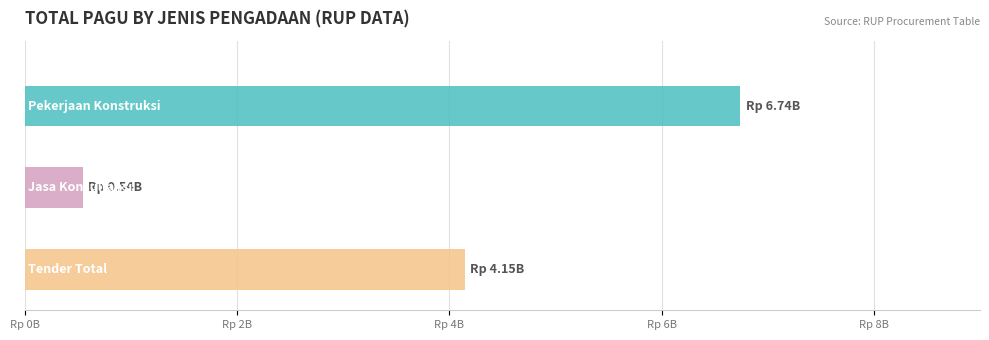

The value of Tender at Jasa Konsultansi is 820652940. True or false?

False